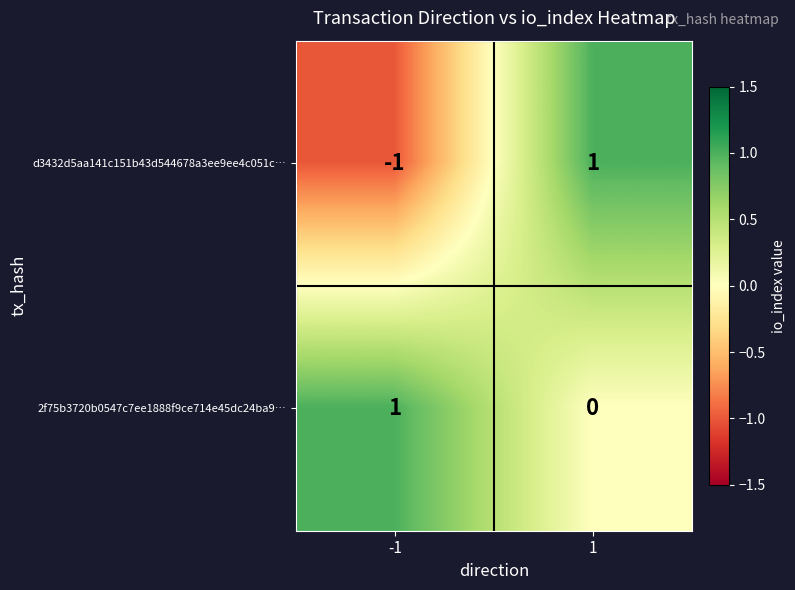

At which category is the sum across all series the highest?

1